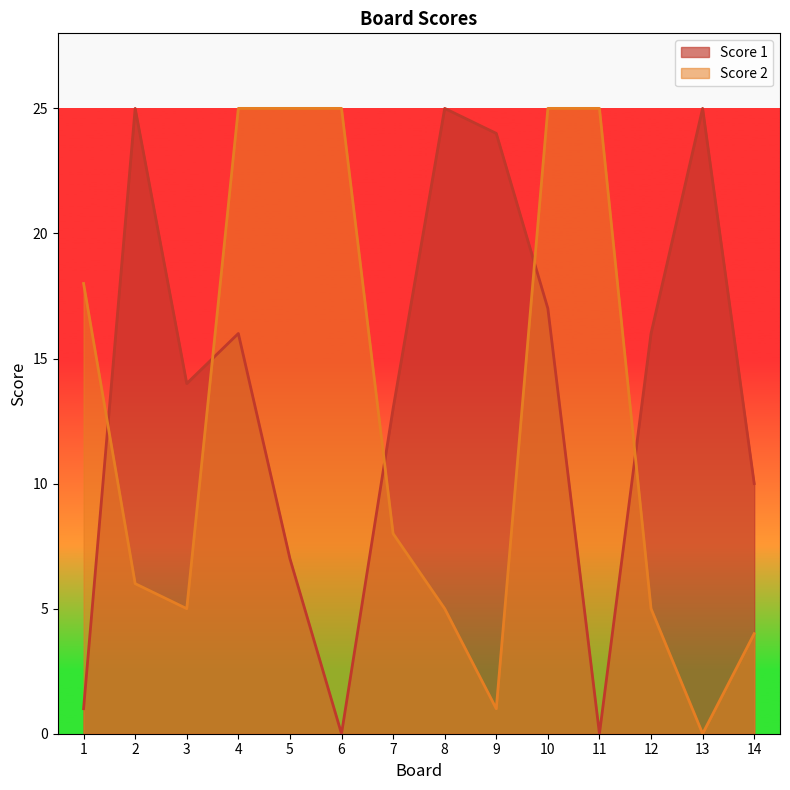

What is the difference between the maximum and second lowest values in the Score 2 series?

24